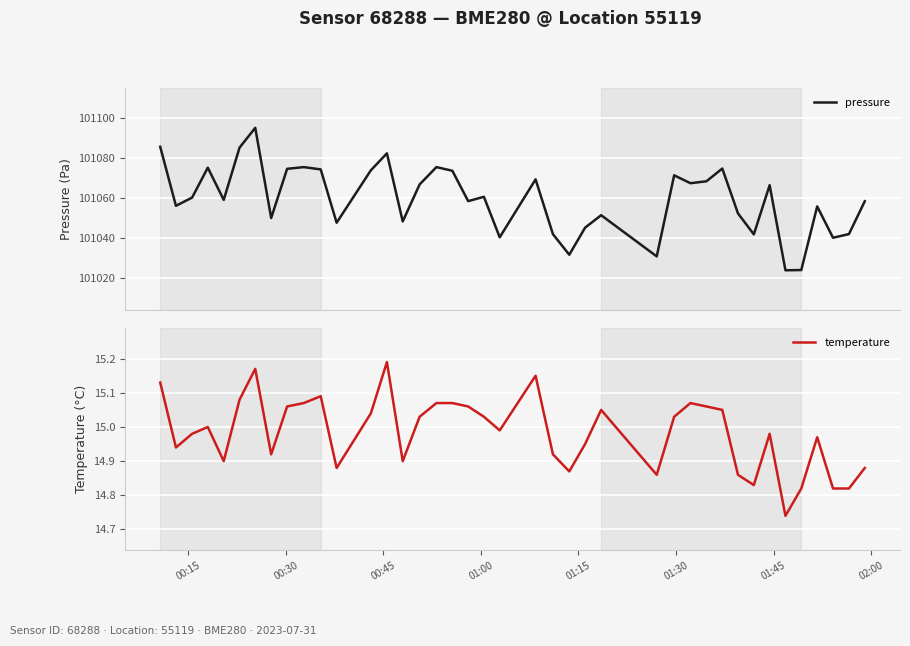

Rank the series by their maximum value, from highest to lowest.

pressure, temperature